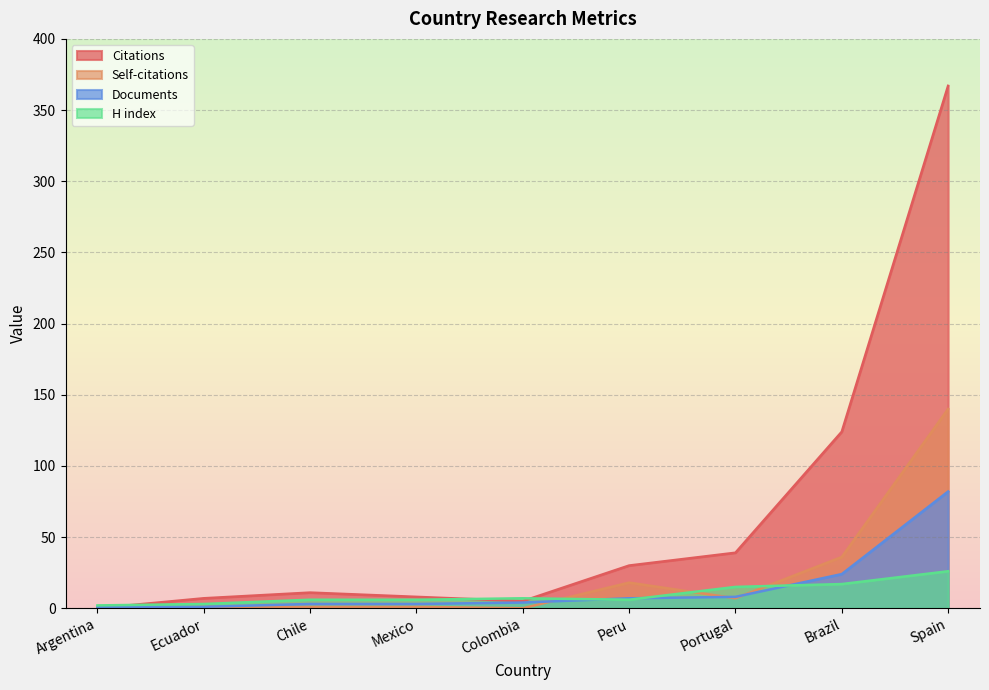

What is the sum of all H index values?

88